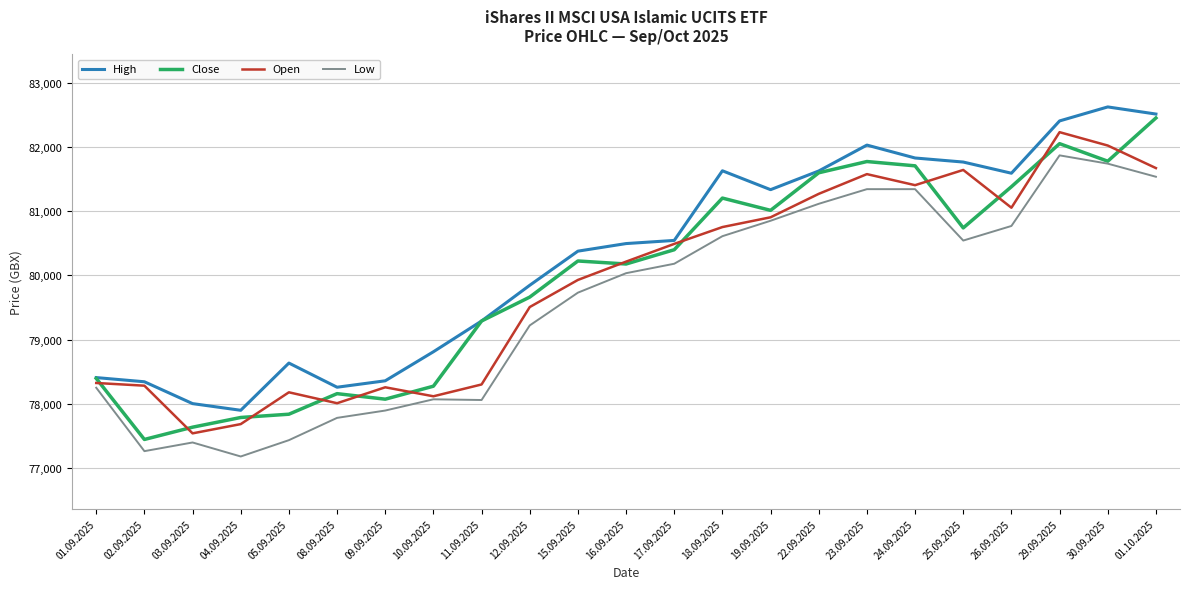

Which series has the largest total across all categories?

High